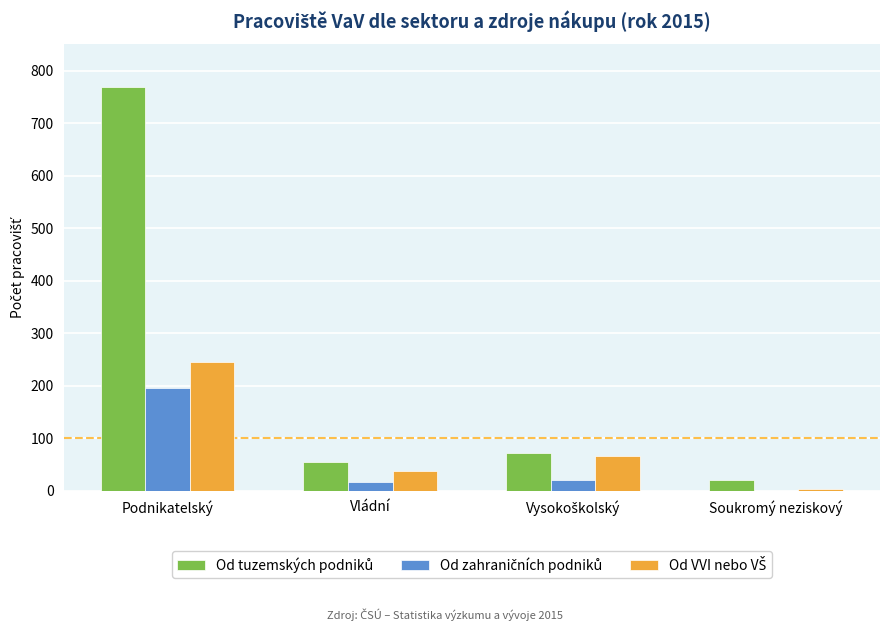

Count the number of categories in the chart.

4